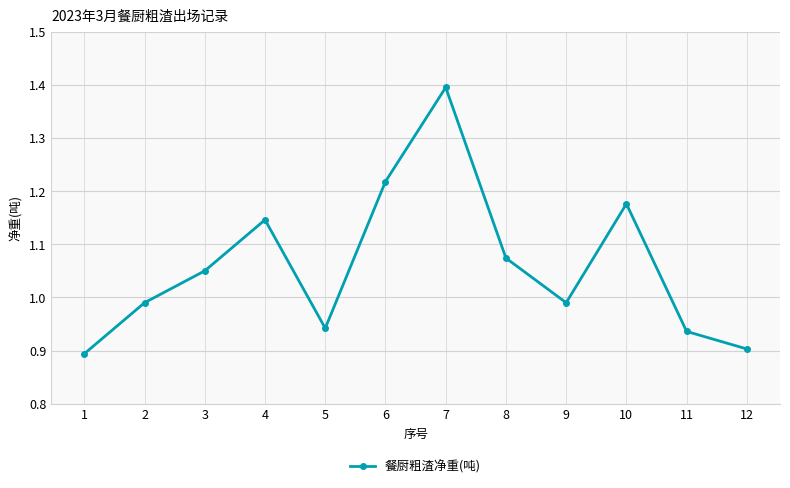

What is the maximum value shown in the chart?

1.4